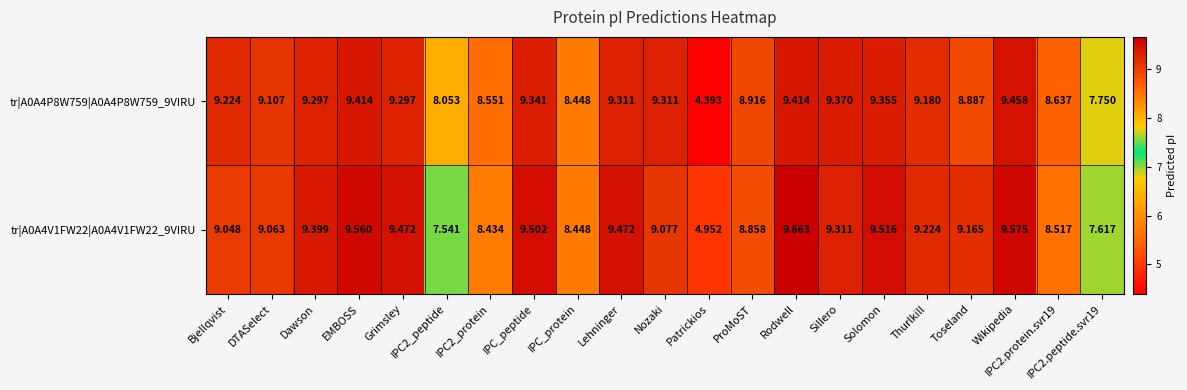

At which category is the sum across all series the highest?

Rodwell